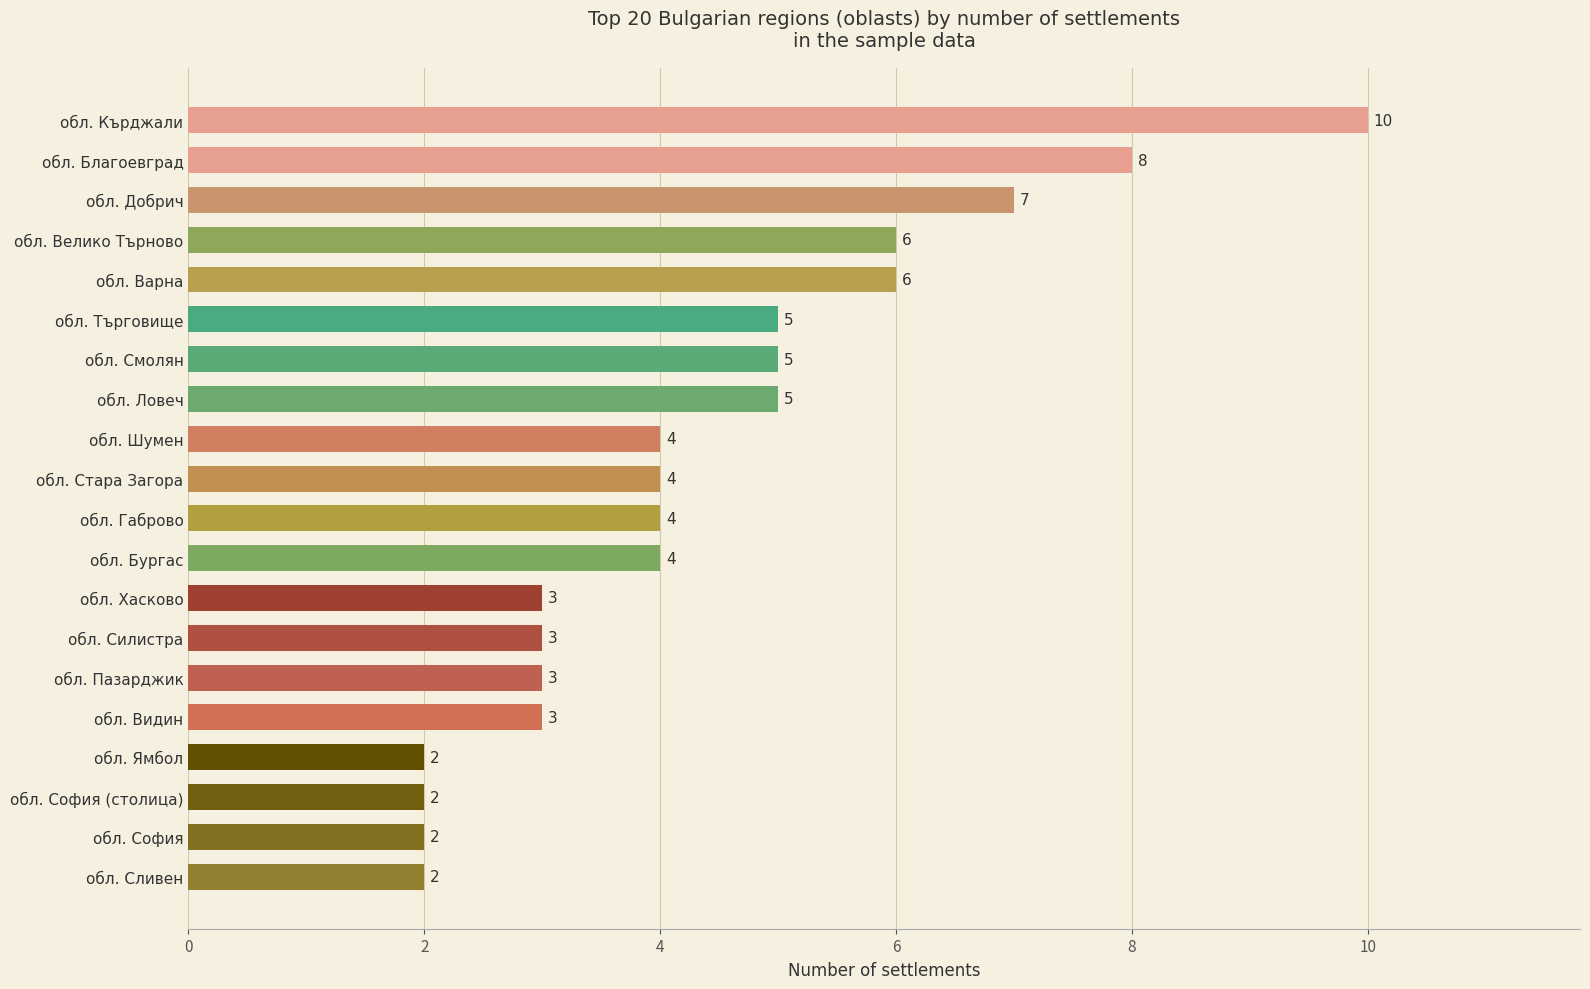

True or false: the data shows 6 at обл. Бургас.

False